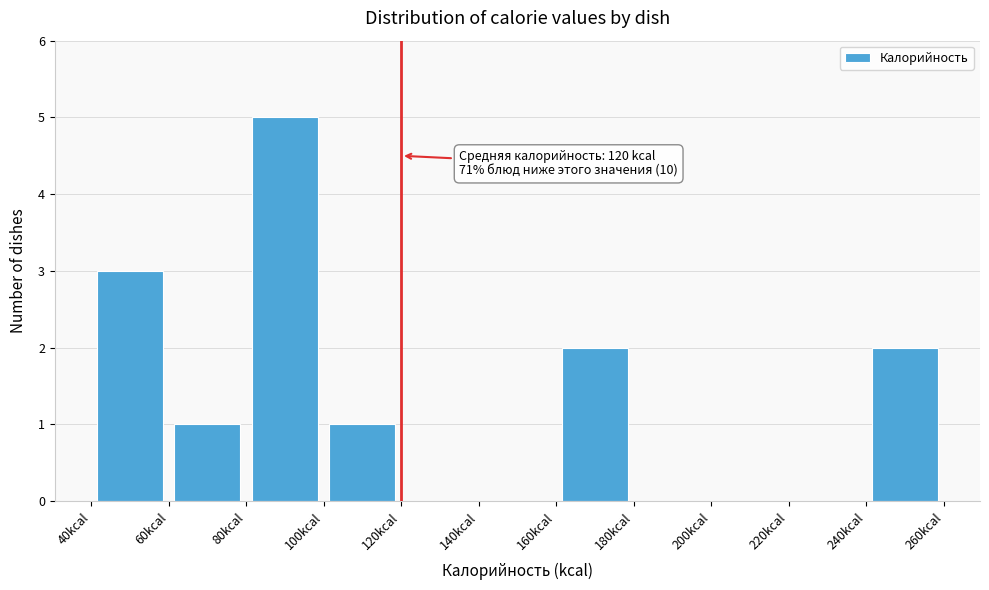

Over which range of the x-axis is the bar tallest?

80 to 100